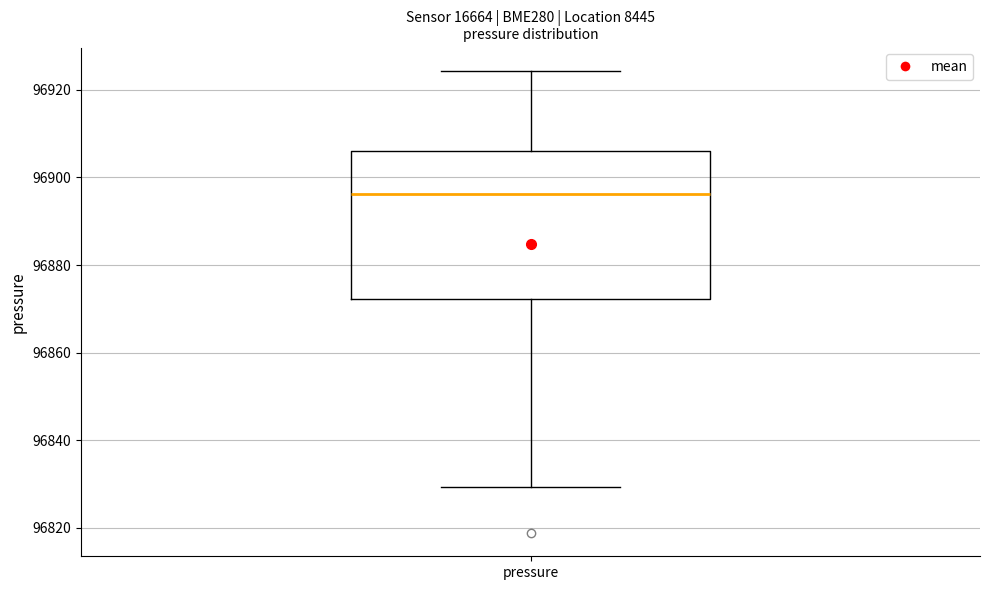

Transcribe this box plot: give where the median line is, the range the box spans, and where the two whiskers end, as read against the y-axis. The values are not printed on the chart, so give them approximately, as read against the axis.

median 96896, box 96872 to 96906, whiskers 96830 to 96924